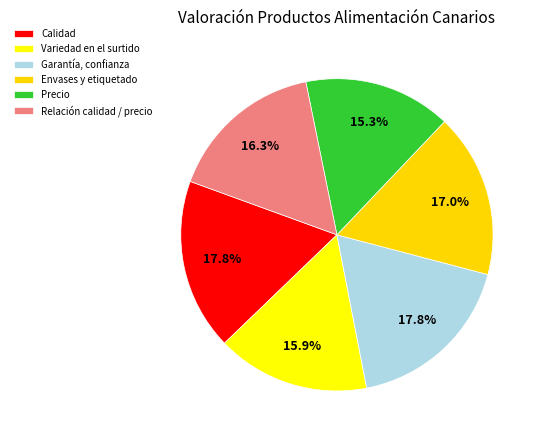

Is there a majority slice in this chart?

No